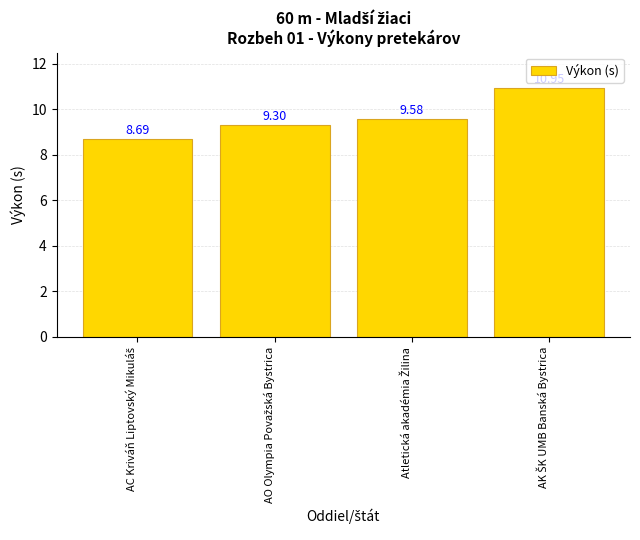

What is the sum of all values?

38.5